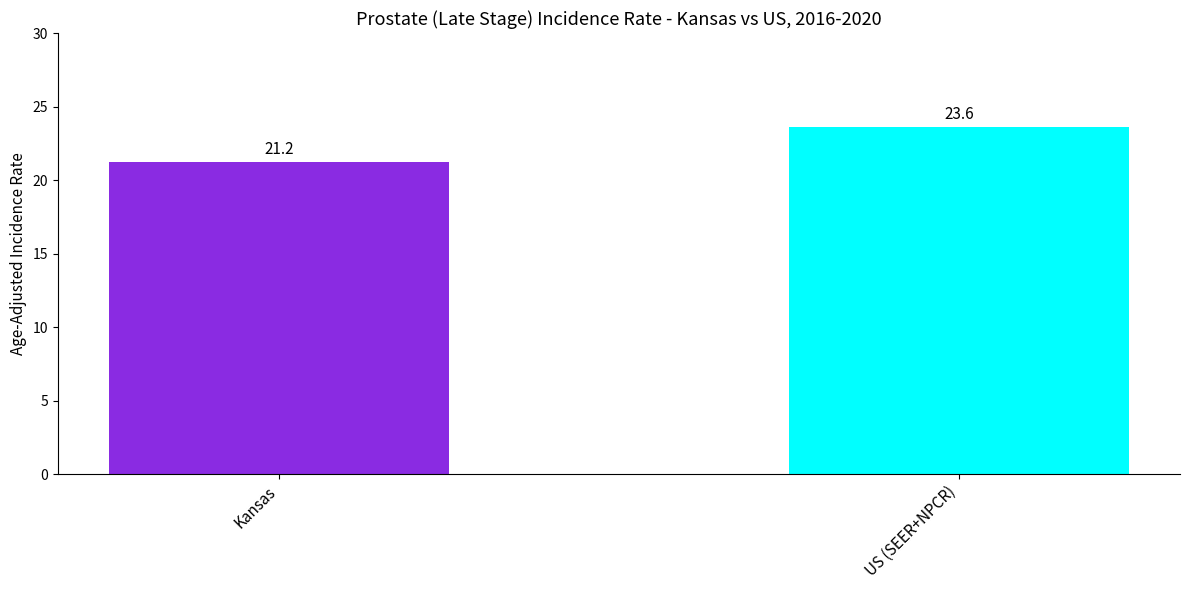

Count the number of categories in the chart.

2